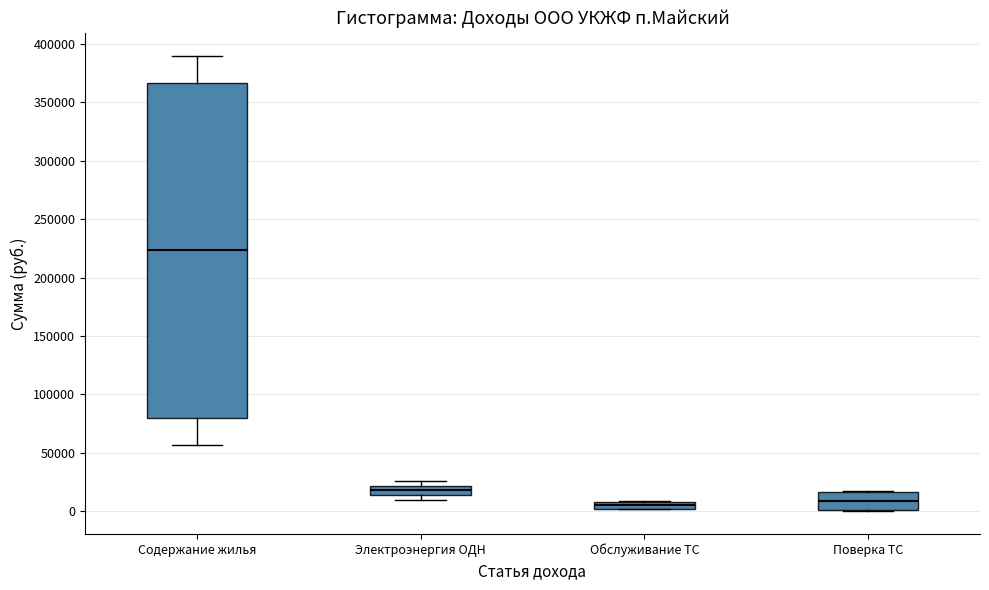

Which box has the highest median line?

Содержание жилья